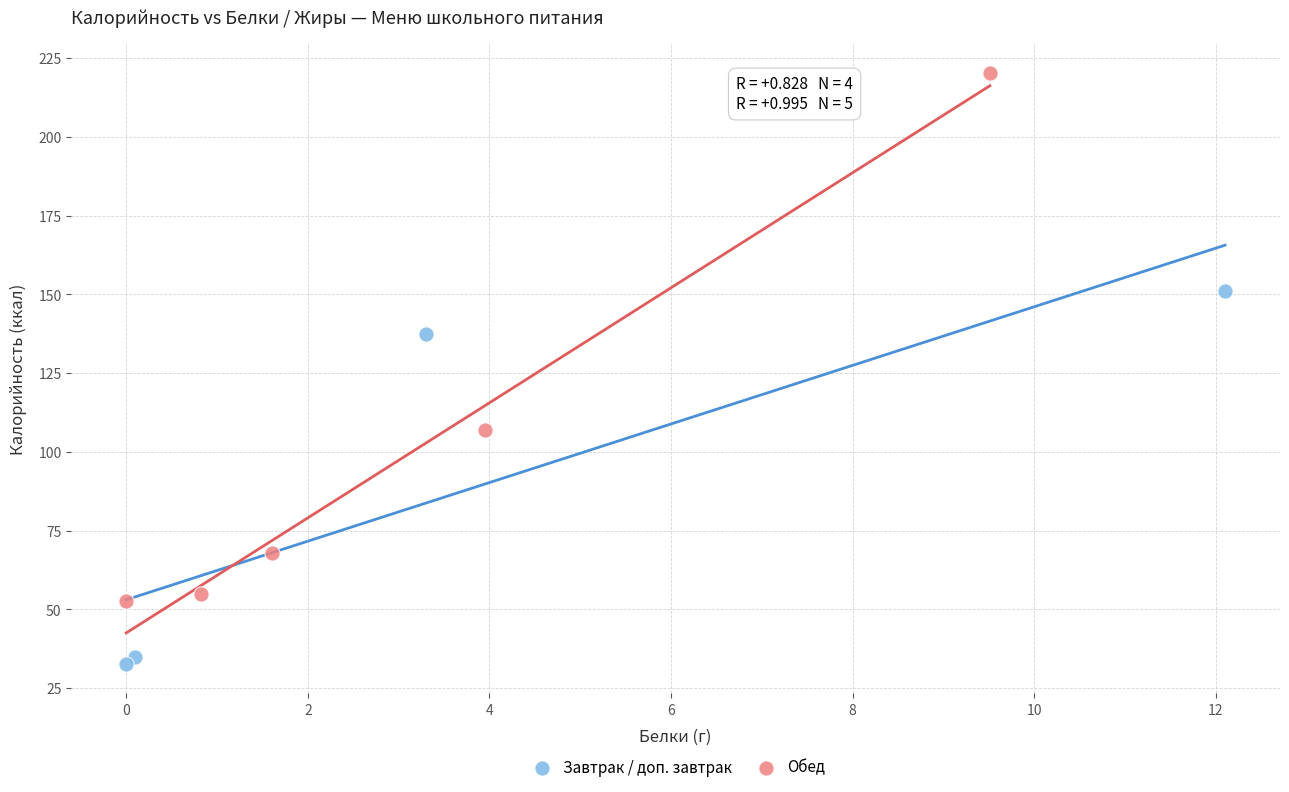

Which series reaches the maximum Y coordinate?

Обед